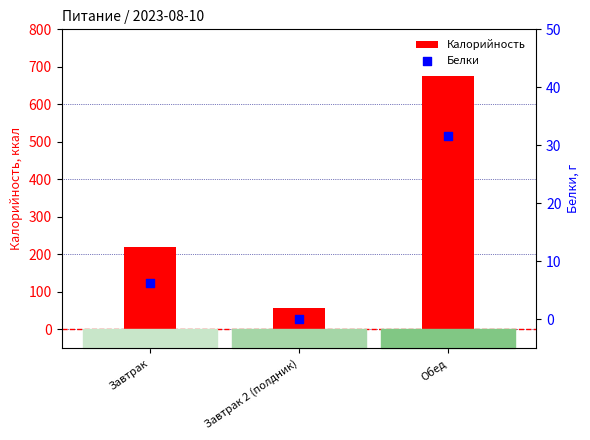

Which series reaches the minimum Y coordinate?

Белки